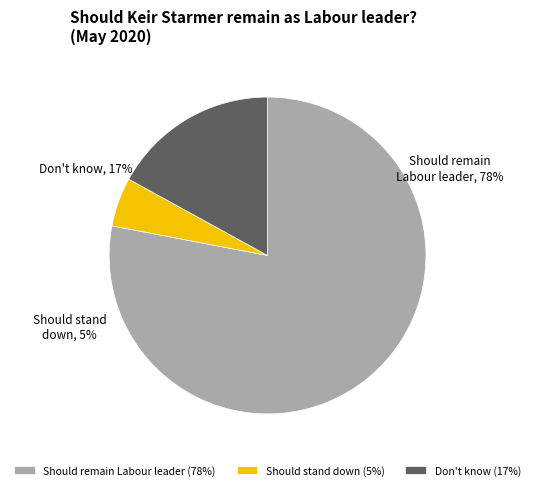

Count the number of slices in the pie.

3